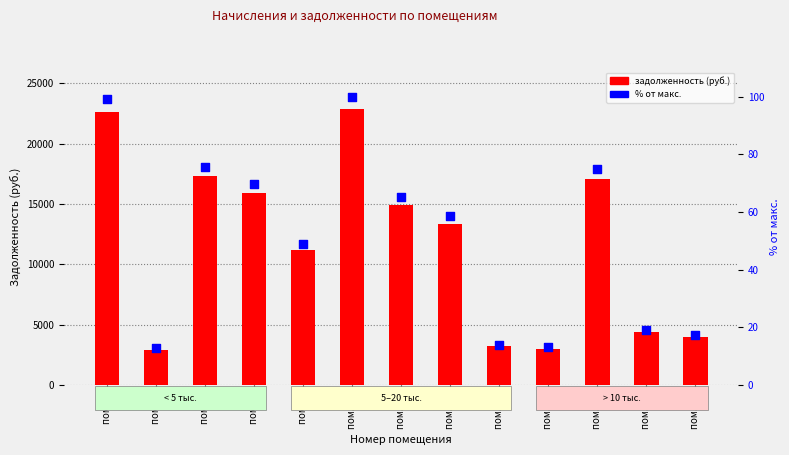

Which series contains the highest Y value?

задолженность (руб.)